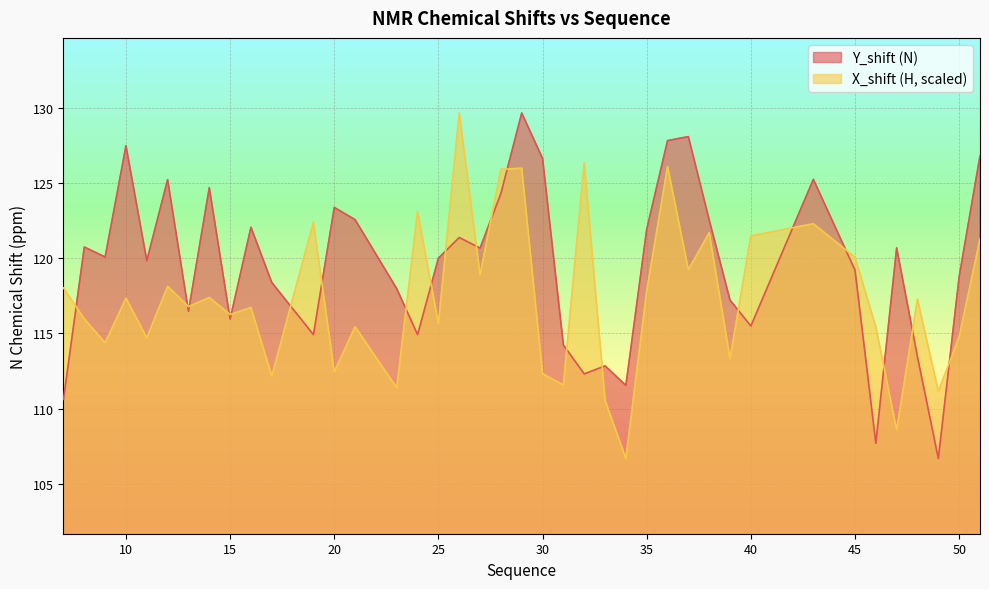

What is the approximate value of X_shift (H) at 49?

111.1